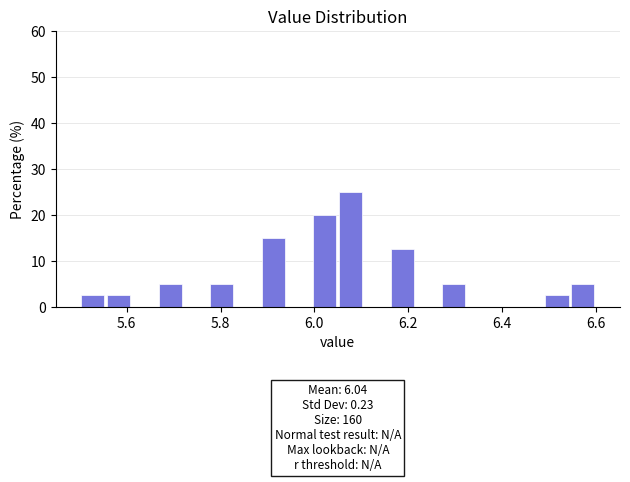

Around what value on the x-axis is the tallest bar? Give the approximate position of its centre, as read against the axis.

6.08